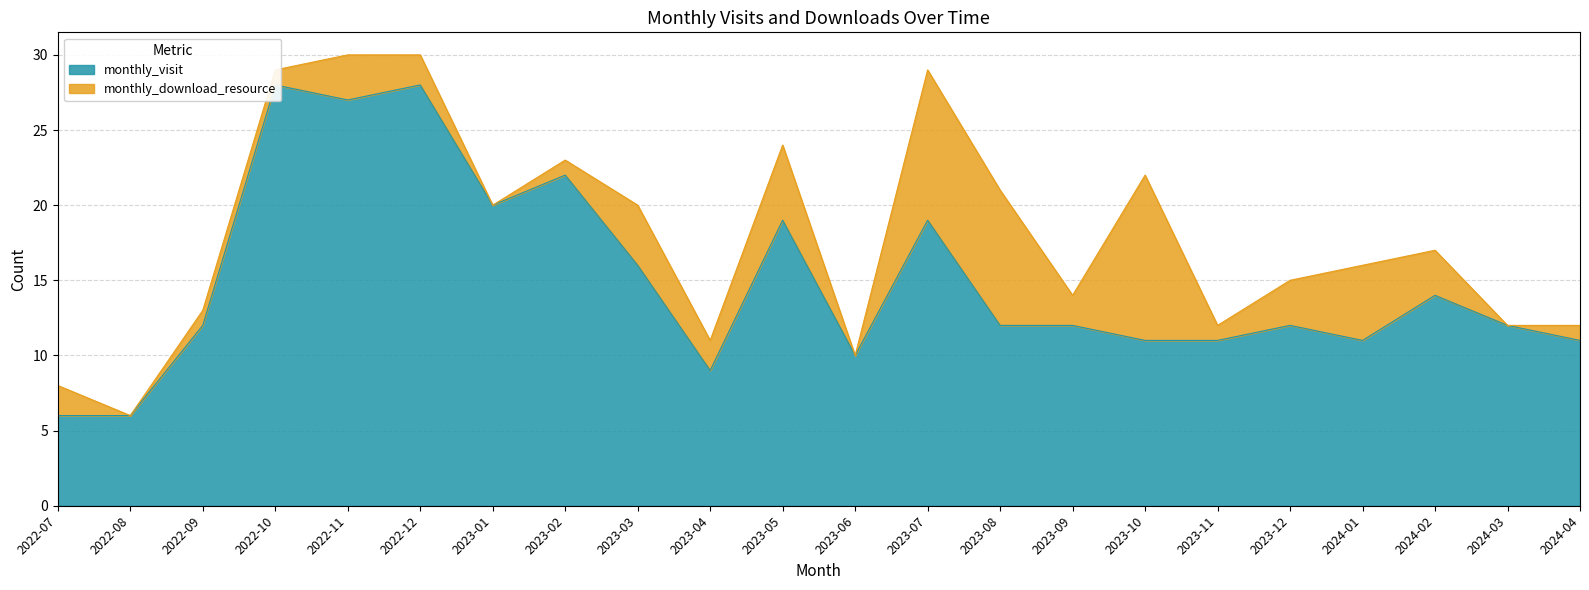

List the labels in order of value, smallest first.

2022-07, 2022-08, 2023-04, 2023-06, 2023-10, 2023-11, 2024-01, 2024-04, 2022-09, 2023-08, 2023-09, 2023-12, 2024-03, 2024-02, 2023-03, 2023-05, 2023-07, 2023-01, 2023-02, 2022-11, 2022-10, 2022-12